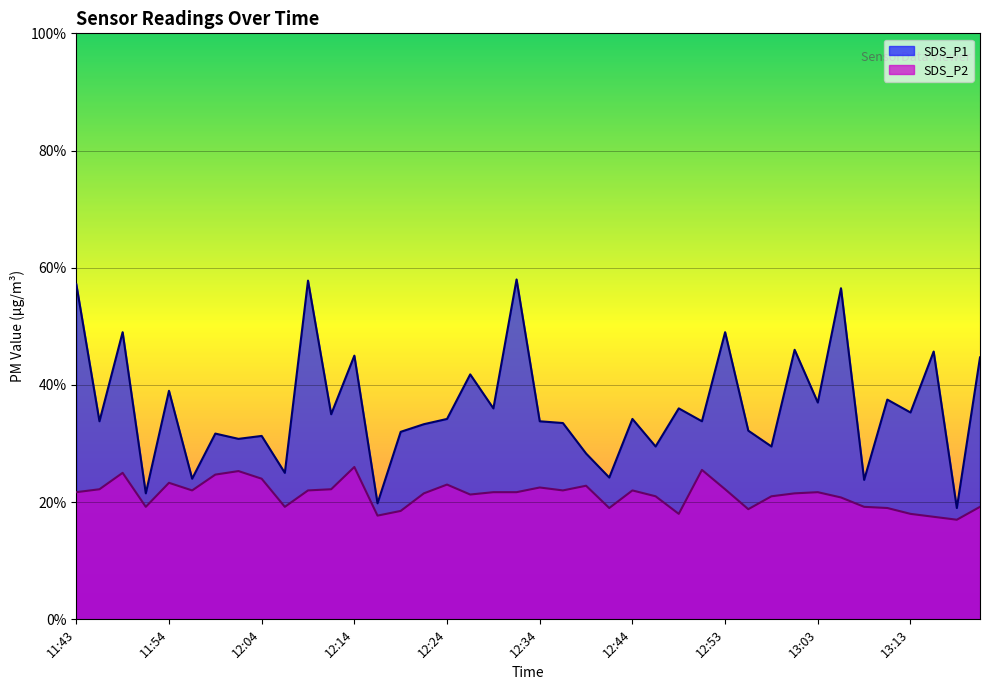

Which series changed the most between 11:46 and 12:44?

SDS_P1